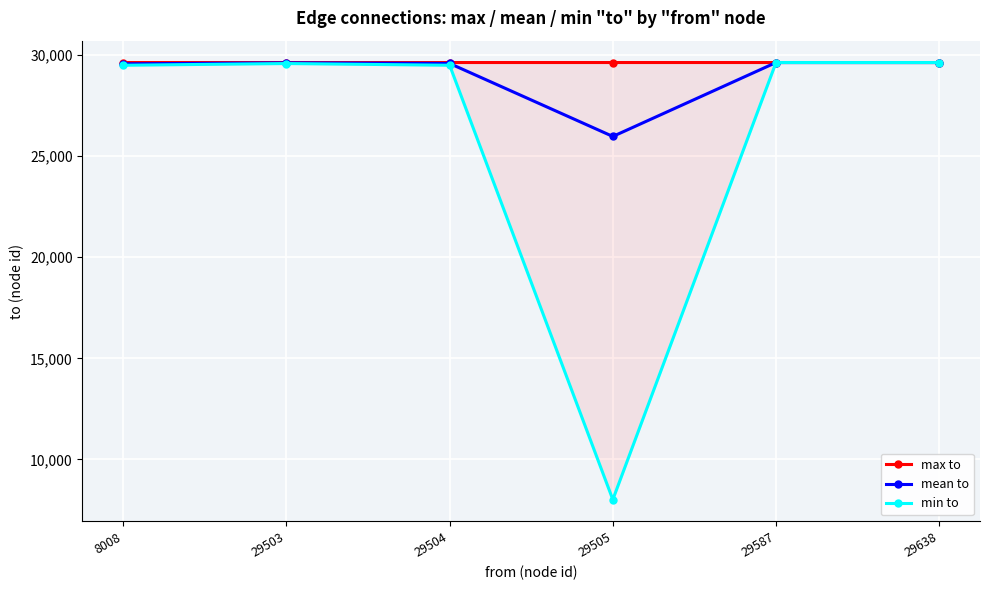

Count the number of data series in this chart.

3